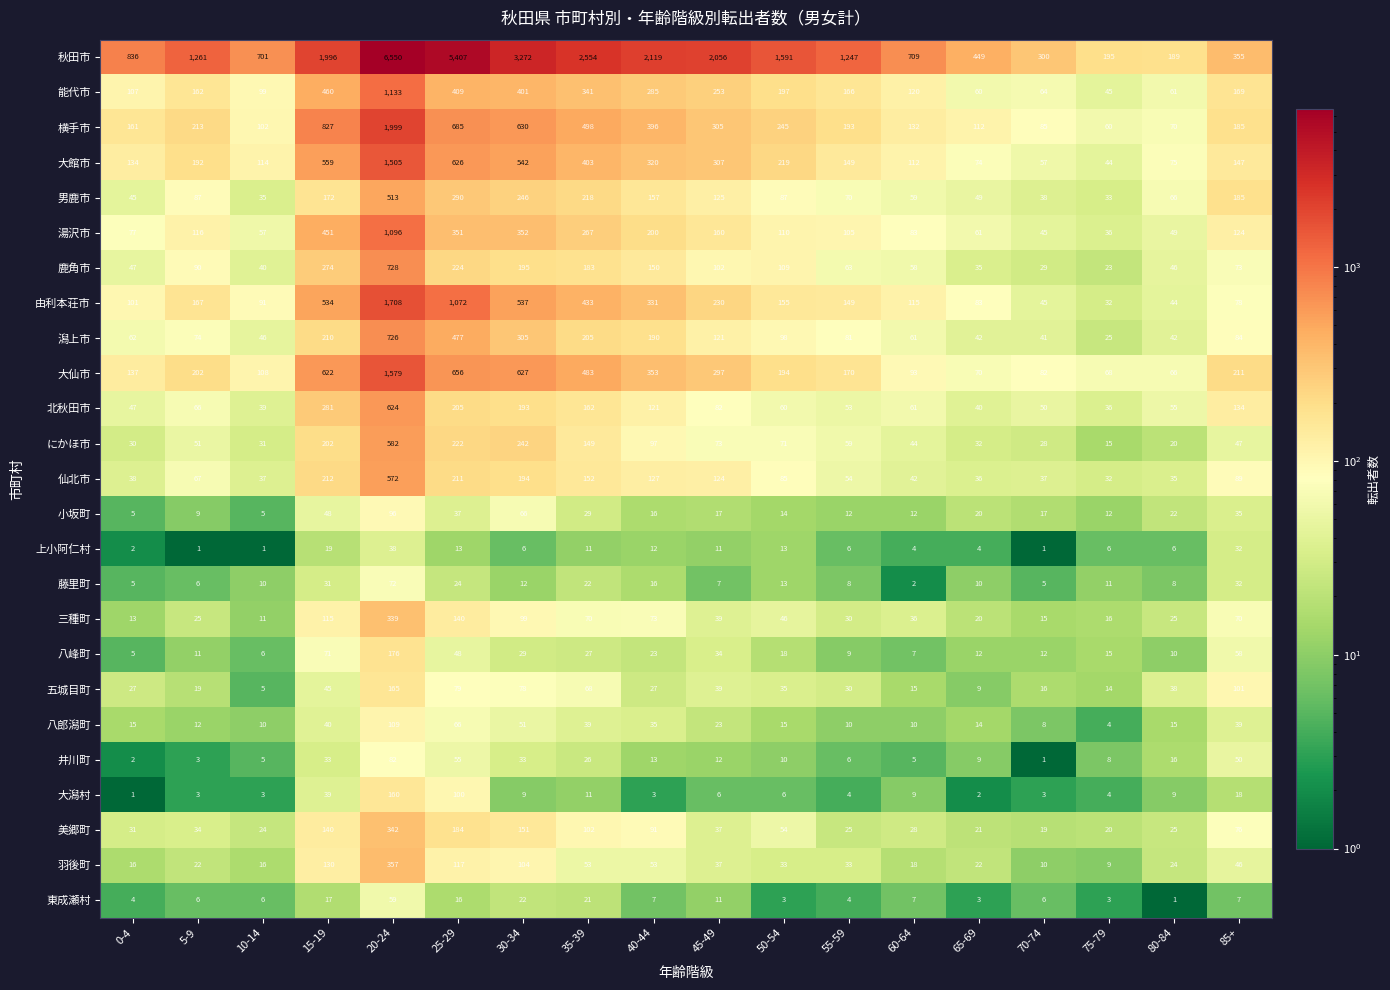

Rank the series by their maximum value, from lowest to highest.

上小阿仁村, 東成瀬村, 藤里町, 井川町, 小坂町, 八郎潟町, 大潟村, 五城目町, 八峰町, 三種町, 美郷町, 羽後町, 男鹿市, 仙北市, にかほ市, 北秋田市, 潟上市, 鹿角市, 湯沢市, 能代市, 大館市, 大仙市, 由利本荘市, 横手市, 秋田市